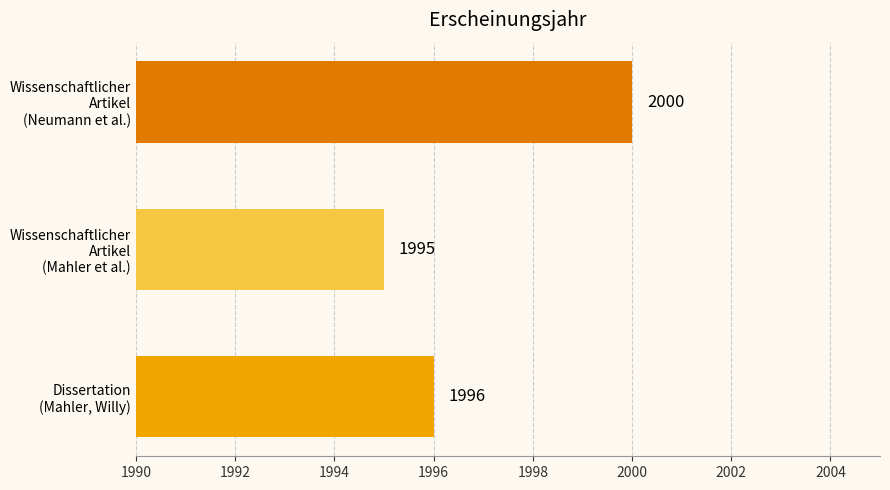

What is the average value?

1997